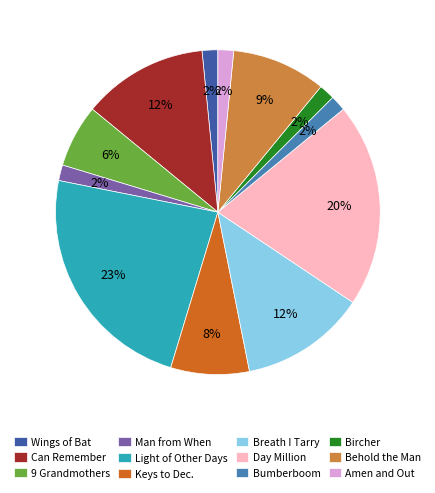

How many segments does this pie chart have?

12